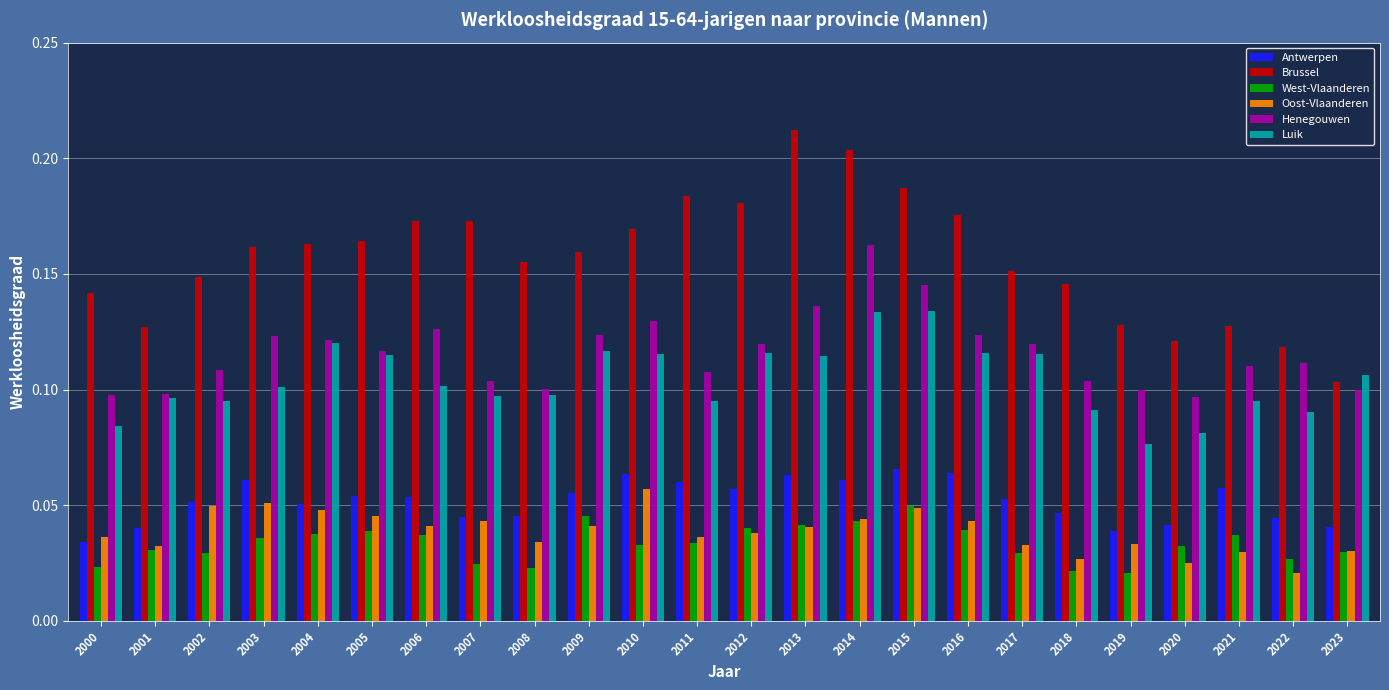

What is the total value across all series at 2011?

0.5